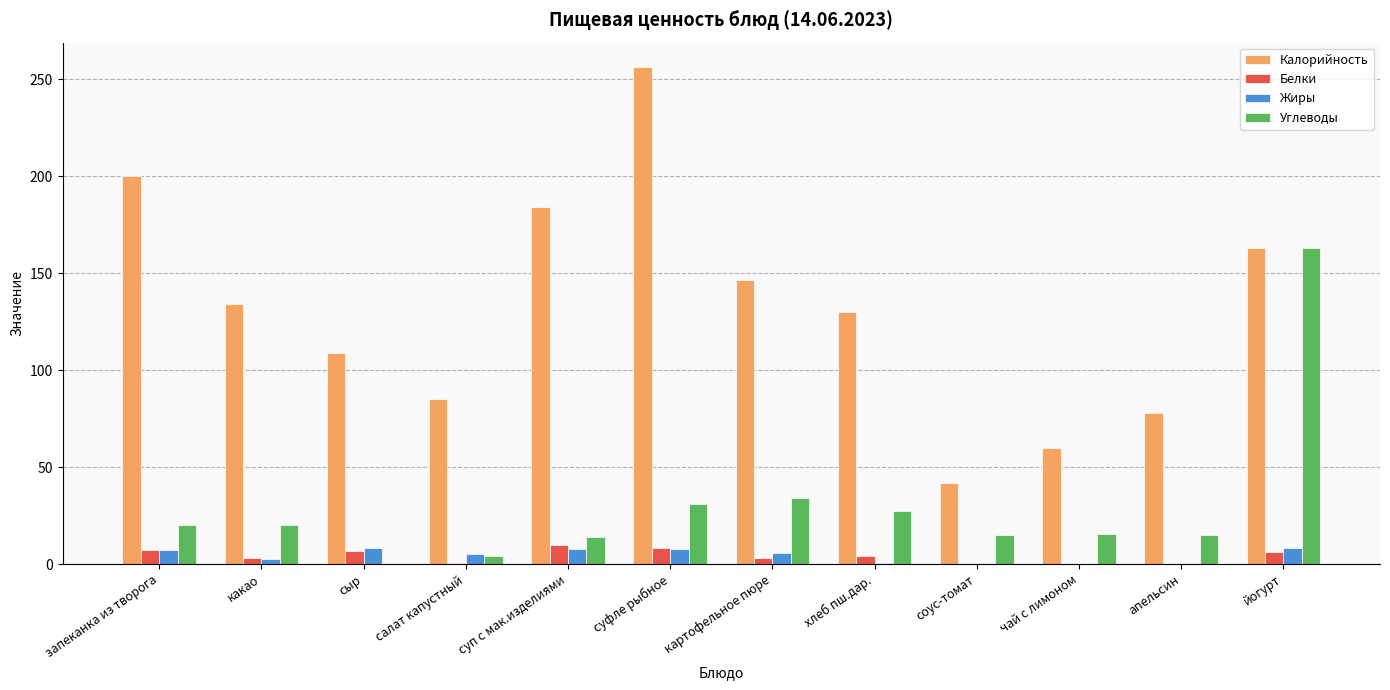

The value of Углеводы at картофельное пюре is 34.0. True or false?

True